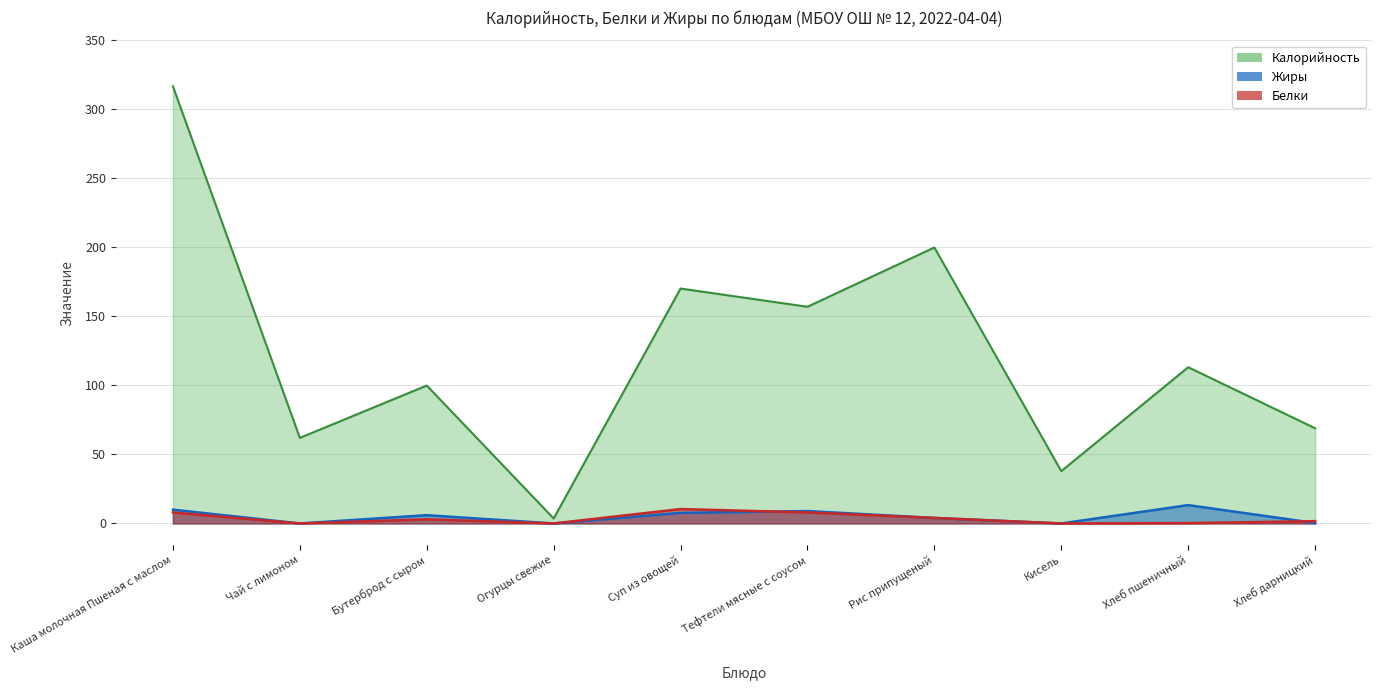

At which category is the sum across all series the highest?

Каша молочная Пшеная с маслом